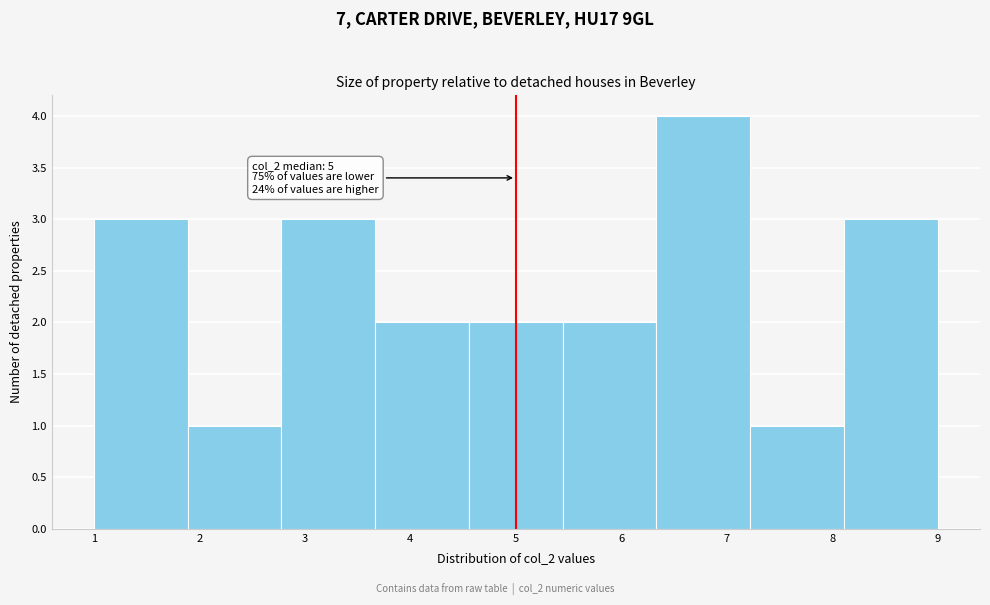

Which range on the x-axis has the tallest bar?

6.3 to 7.2